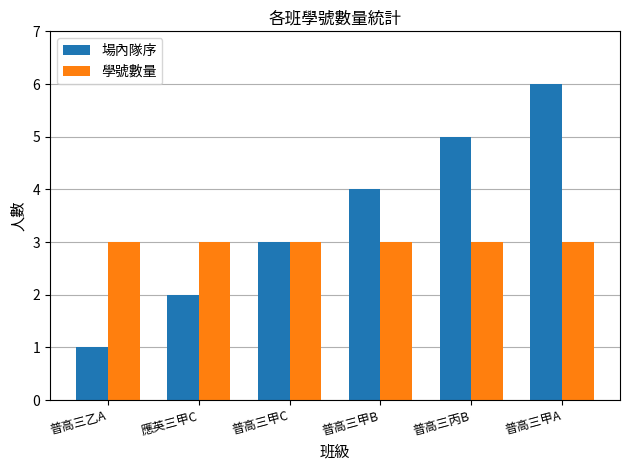

What is the smallest value displayed?

1